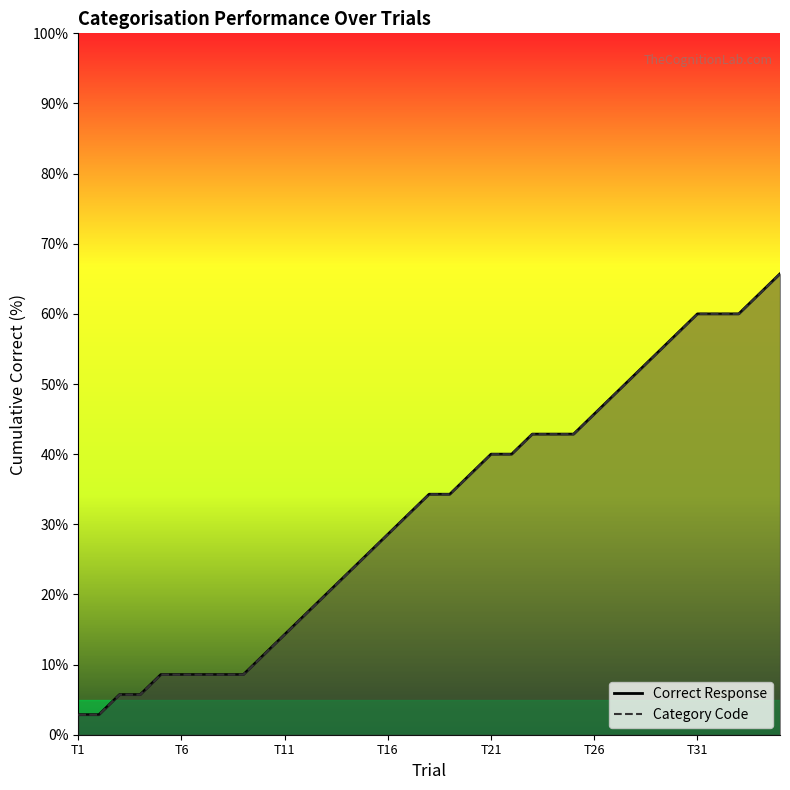

True or false: Category Code has a value of 63.0 at 19.

False